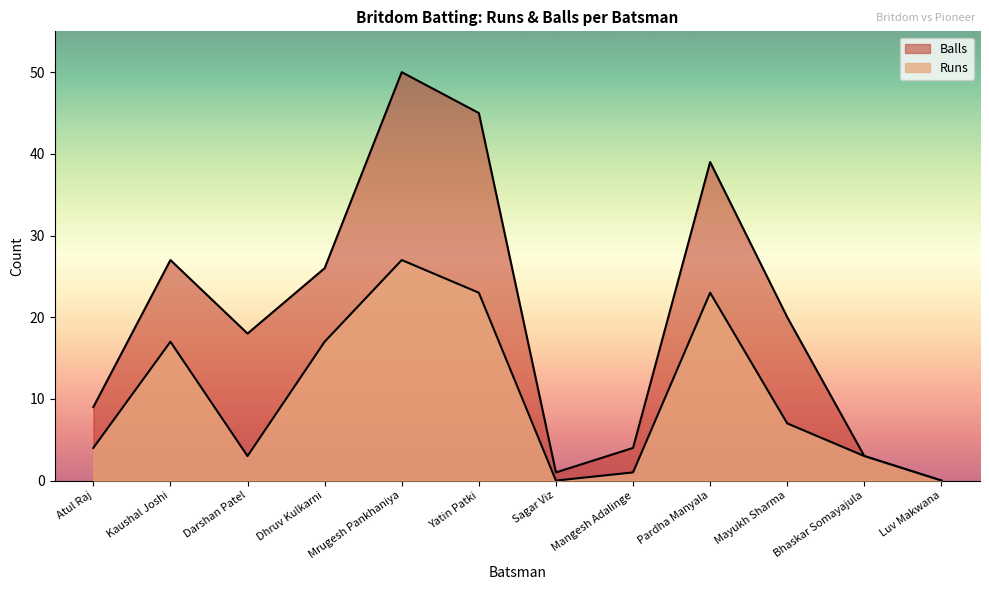

List the labels in order of Balls value, smallest first.

Luv Makwana, Sagar Viz, Bhaskar Somayajula, Mangesh Adalinge, Atul Raj, Darshan Patel, Mayukh Sharma, Dhruv Kulkarni, Kaushal Joshi, Pardha Manyala, Yatin Patki, Mrugesh Pankhaniya